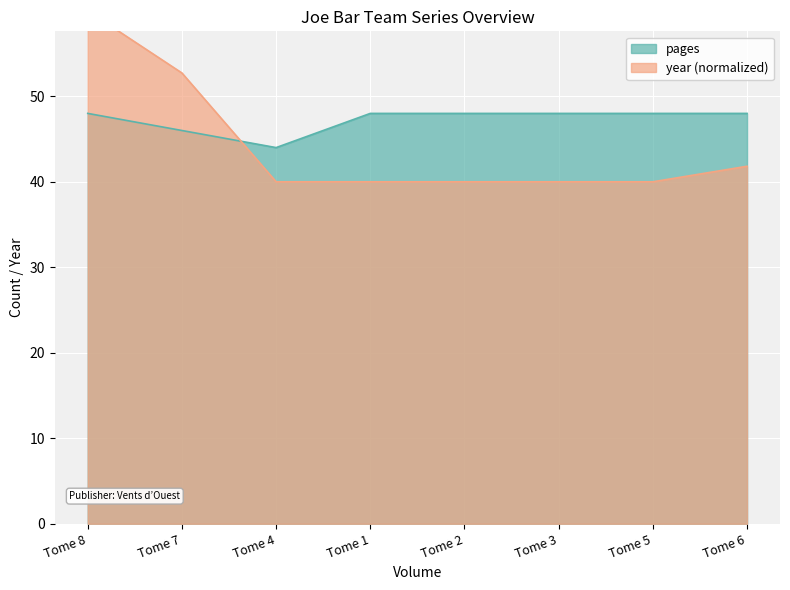

Reading right to left, extract all data points from this chart.

pages: Tome 6=48.0	Tome 5=48.0	Tome 3=48.0	Tome 2=48.0	Tome 1=48.0	Tome 4=44.0	Tome 7=46.0	Tome 8=48.0
year: Tome 6=41.8	Tome 5=40.0	Tome 3=40.0	Tome 2=40.0	Tome 1=40.0	Tome 4=40.0	Tome 7=52.7	Tome 8=60.0